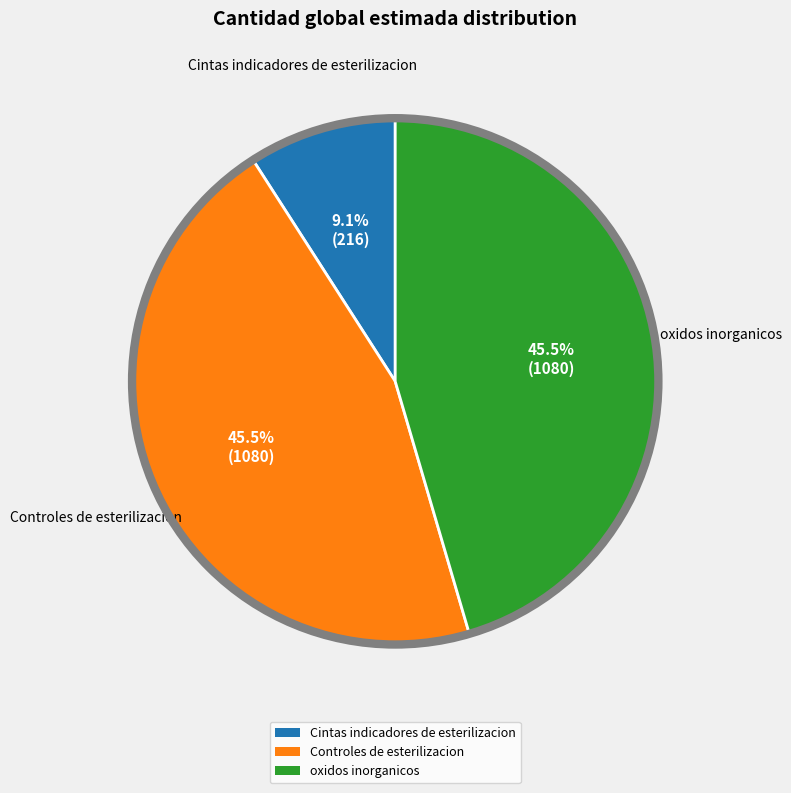

Which slice is the smallest?

Cintas indicadores de esterilizacion